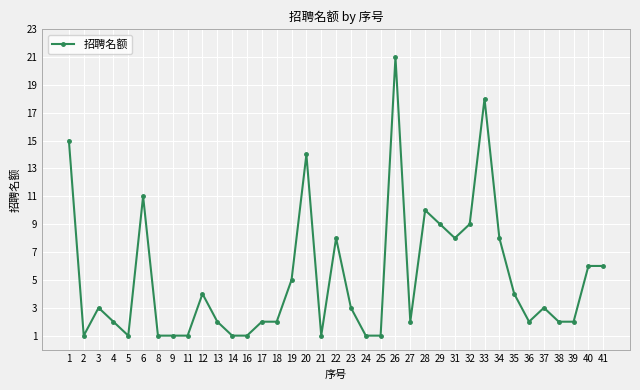

At which label does the data first exceed 3?

1